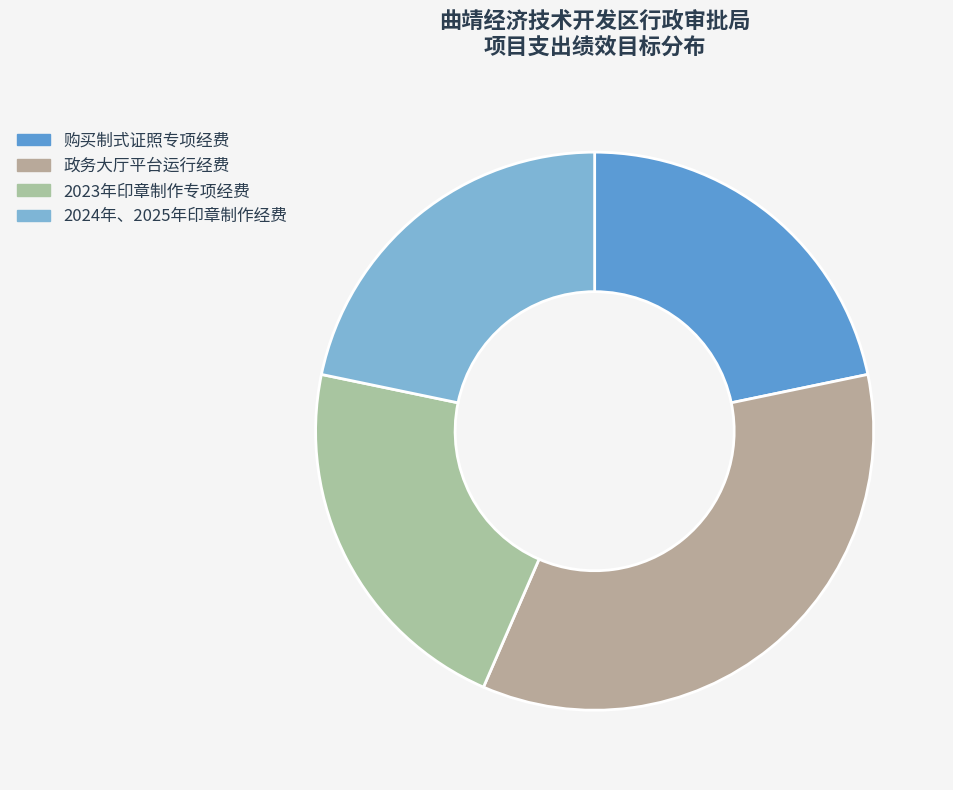

What percentage is the 购买制式证照专项经费 slice, to the nearest percent?

22%